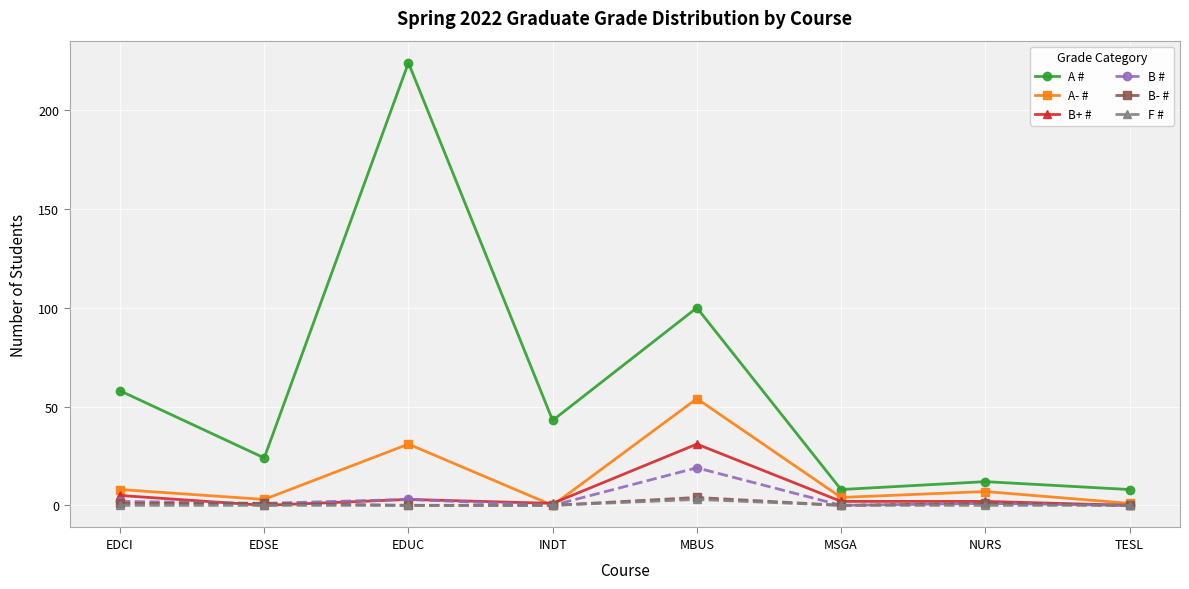

True or false: A # has a value of 317 at EDUC.

False